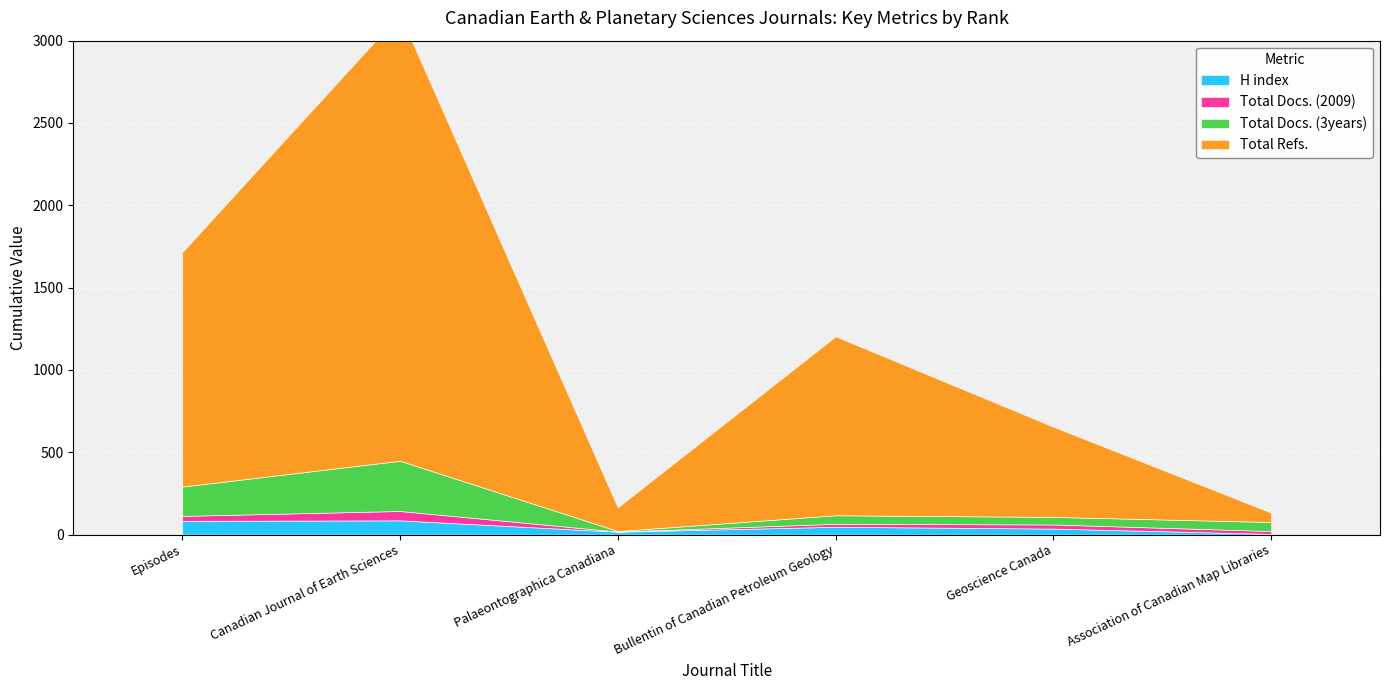

At which label does Total Docs. (3years) first exceed 55?

Episodes